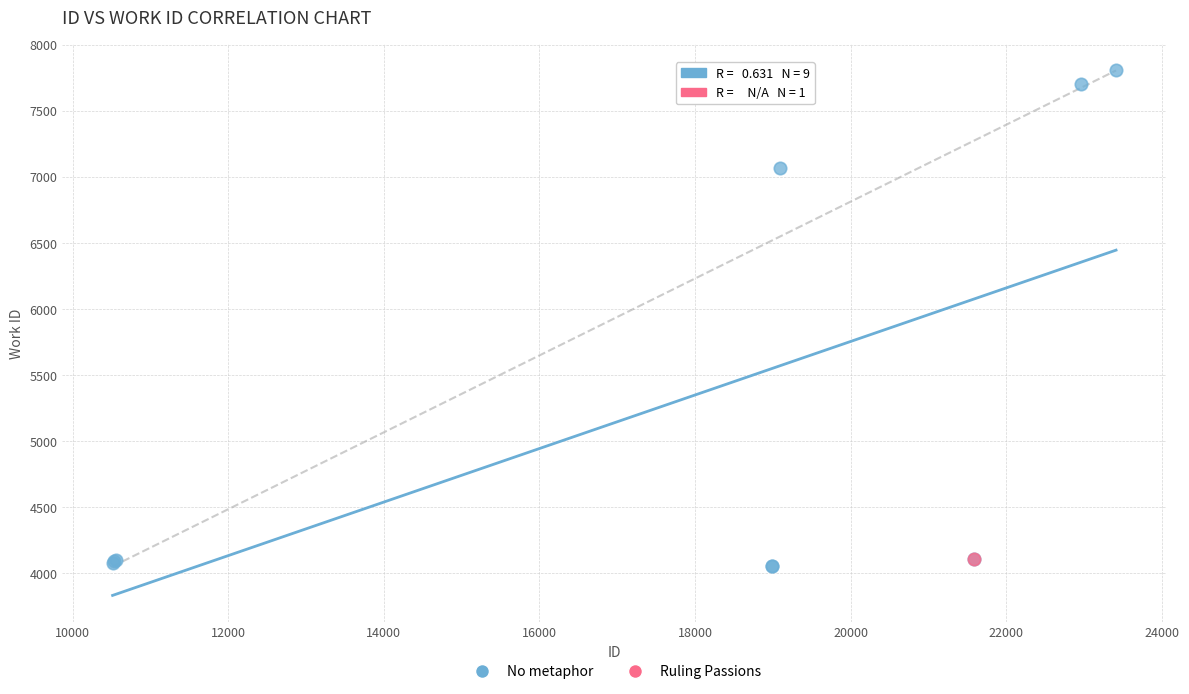

What are all the series names shown in the legend?

No metaphor, Ruling Passions